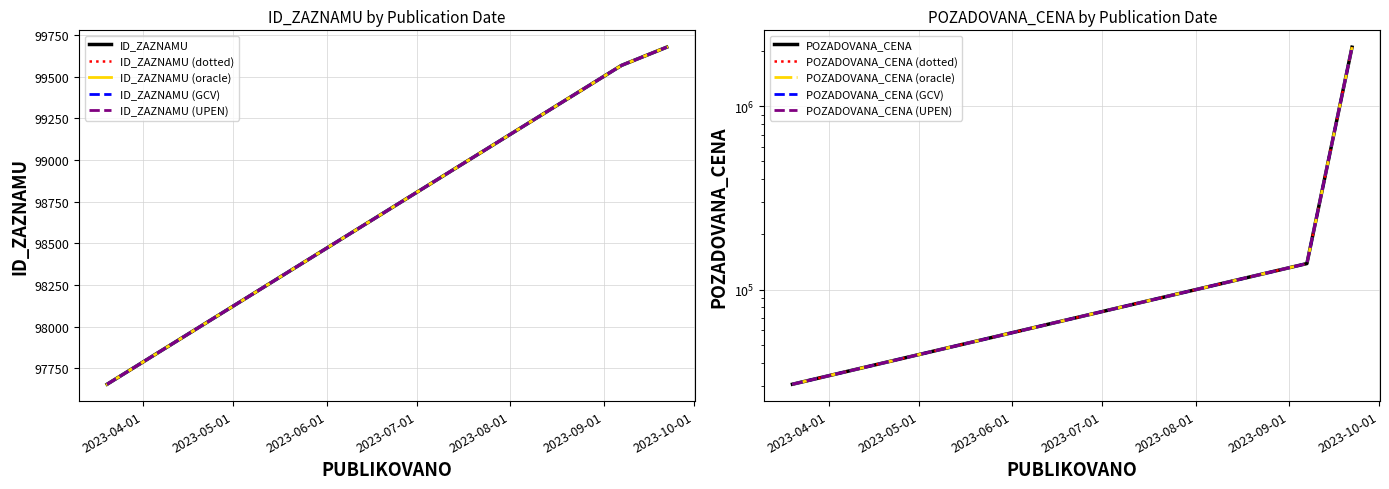

What is the total value across all series at 2023-09-22?

2199676